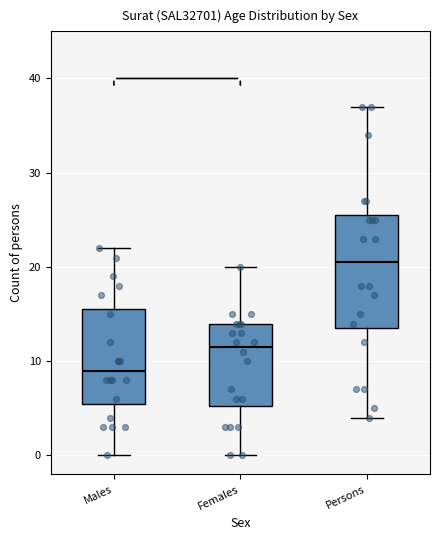

Which box is the tallest, from its lower edge to its upper edge?

Persons